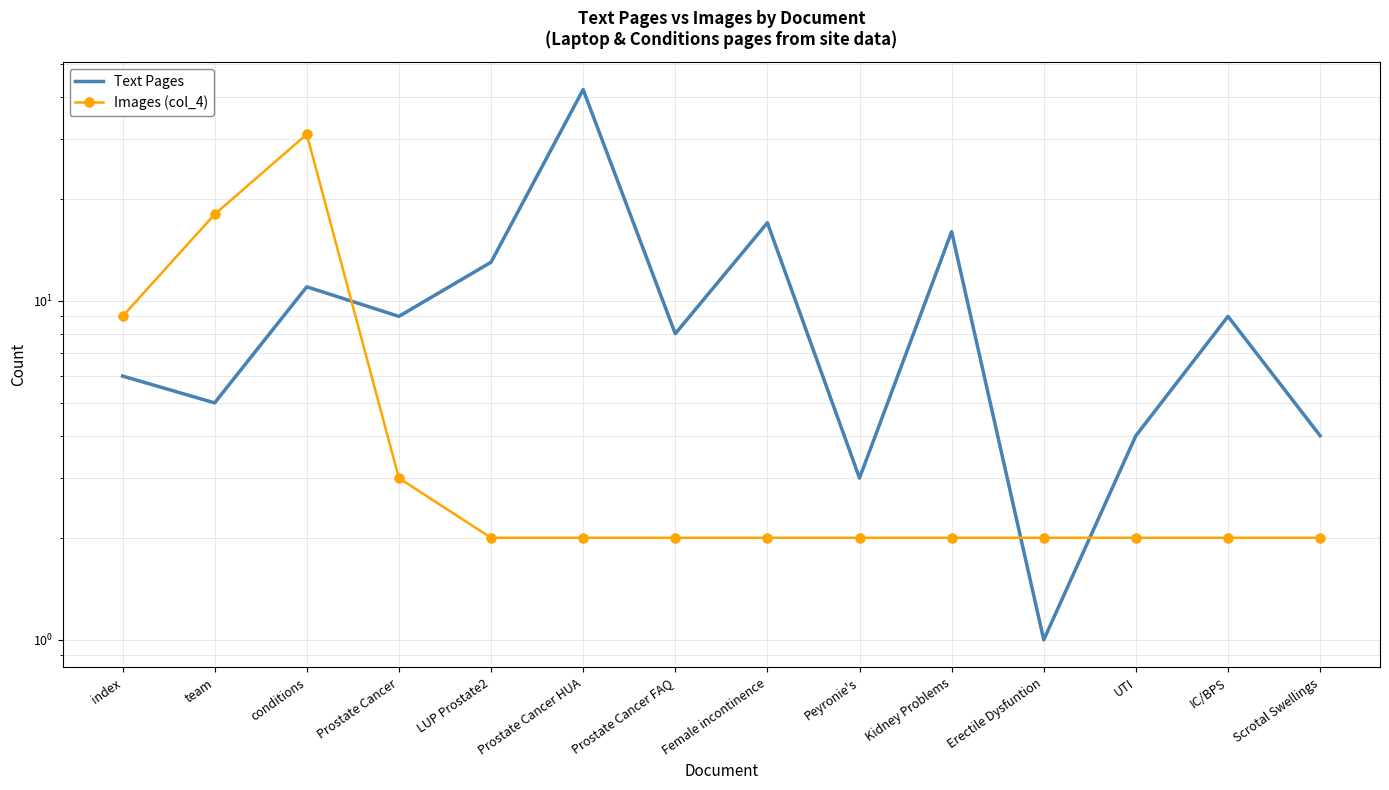

True or false: Images (col_4) has more than 2 points higher than both neighbors.

False